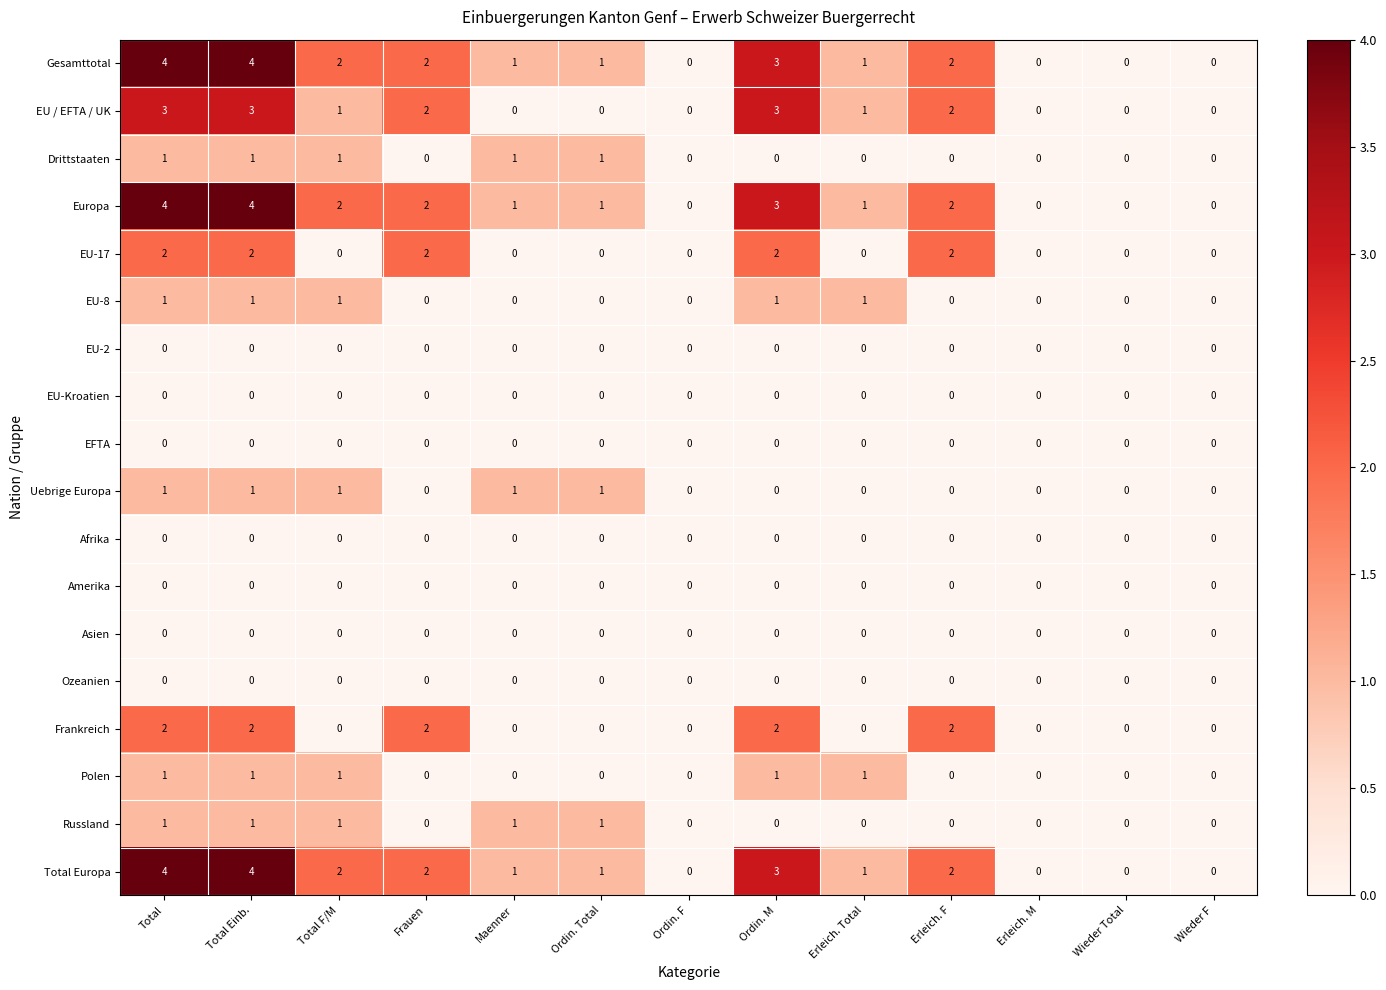

Where does the Europa series first go above 1?

Total